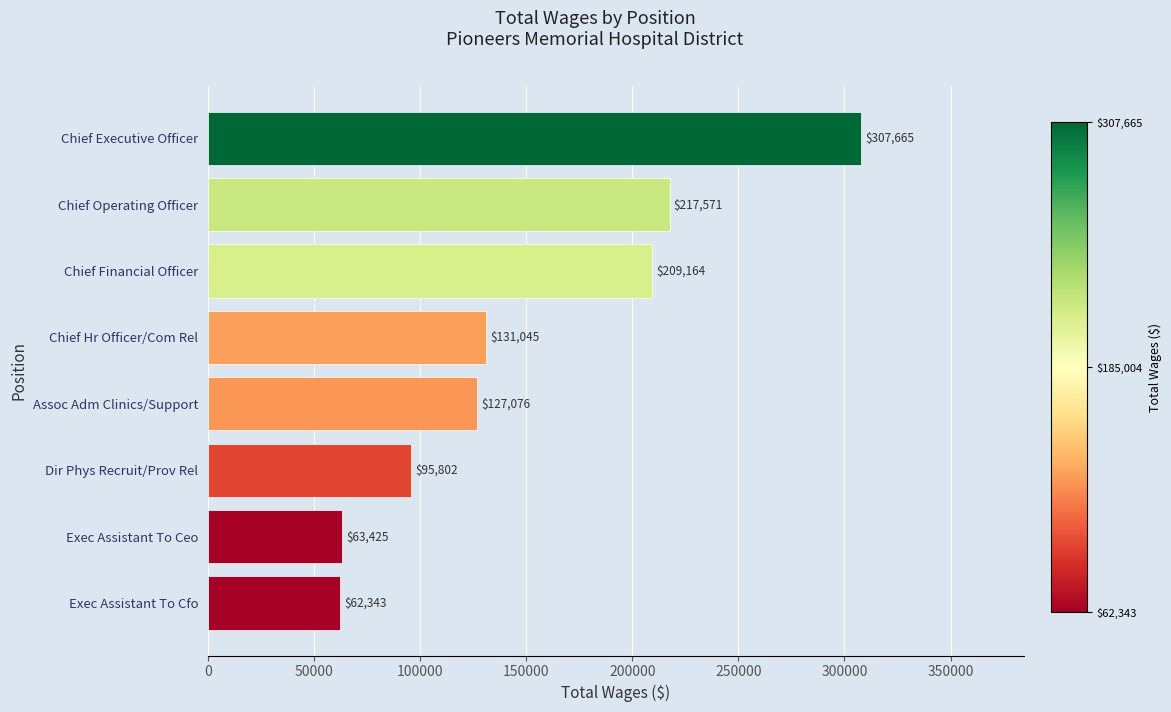

How many categories are shown in the chart?

8